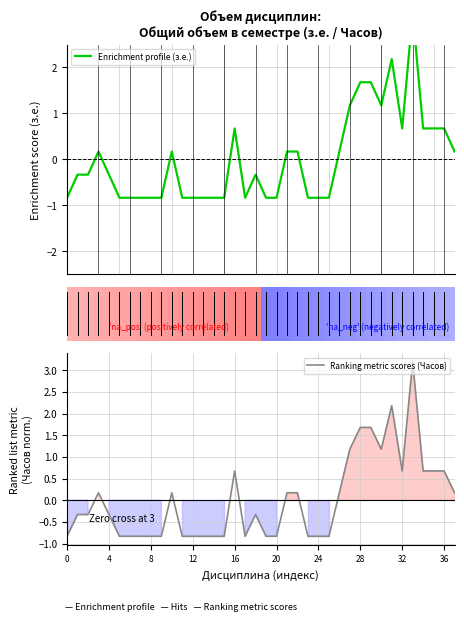

What is the minimum value for Enrichment profile (з.е.)?

-0.8